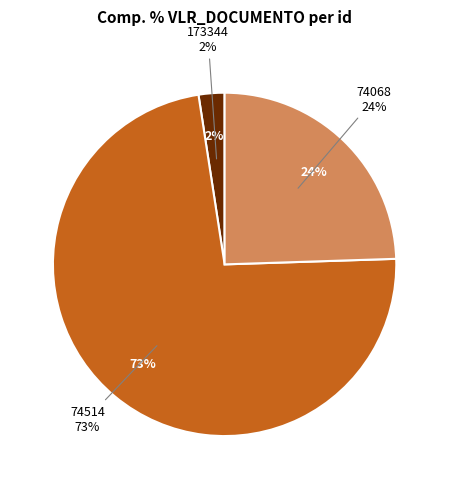

Count the number of slices in the pie.

3